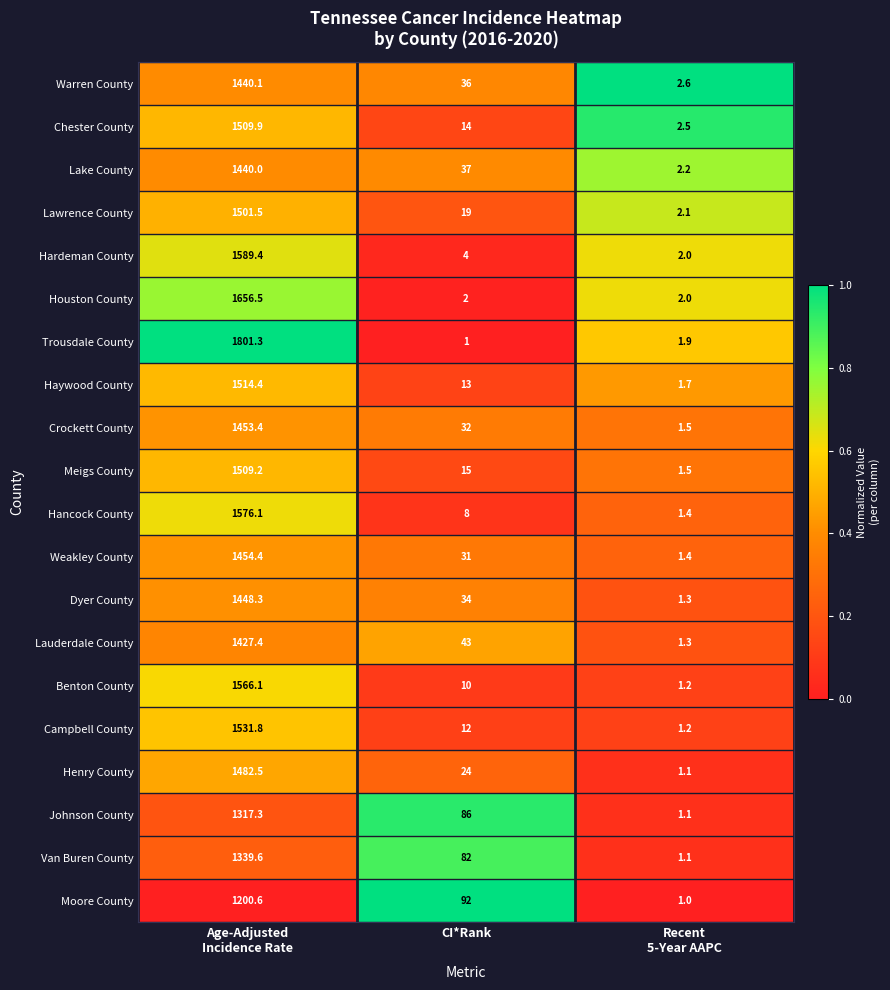

List the series in order of their peak value, highest first.

Trousdale County, Houston County, Hardeman County, Hancock County, Benton County, Campbell County, Haywood County, Chester County, Meigs County, Lawrence County, Henry County, Weakley County, Crockett County, Dyer County, Warren County, Lake County, Lauderdale County, Van Buren County, Johnson County, Moore County